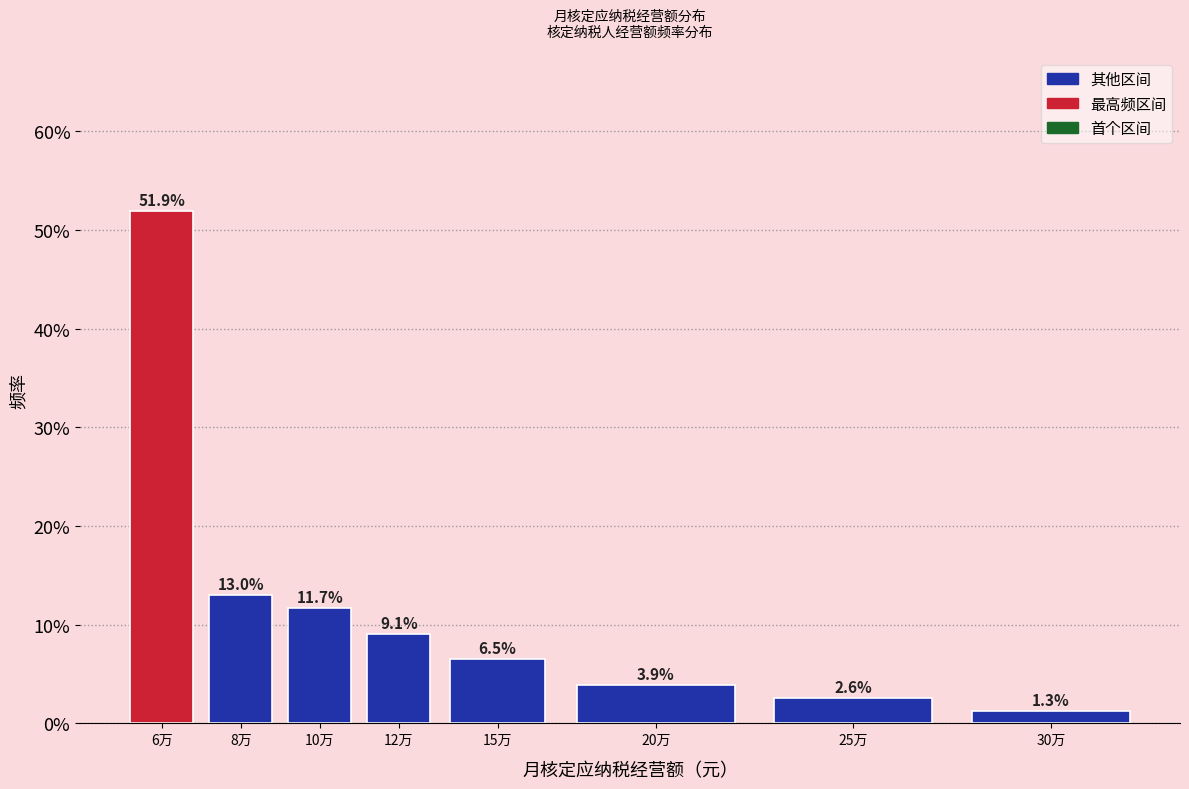

Reading left to right, list all the values displayed in this chart.

6万=51.9	8万=13.0	10万=11.7	12万=9.1	15万=6.5	20万=3.9	25万=2.6	30万=1.3